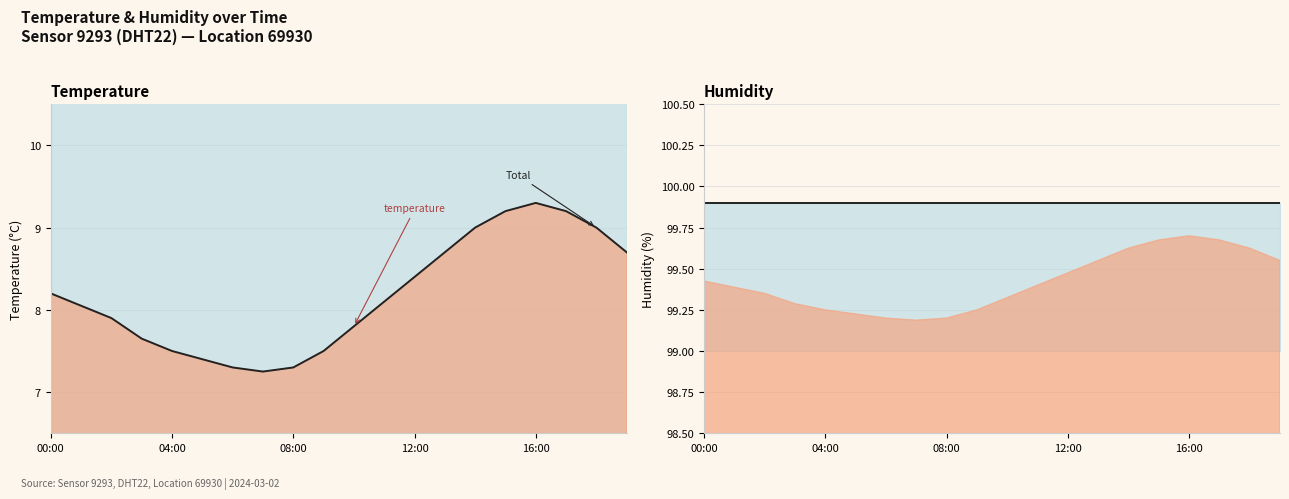

How many data points does each series have?

20